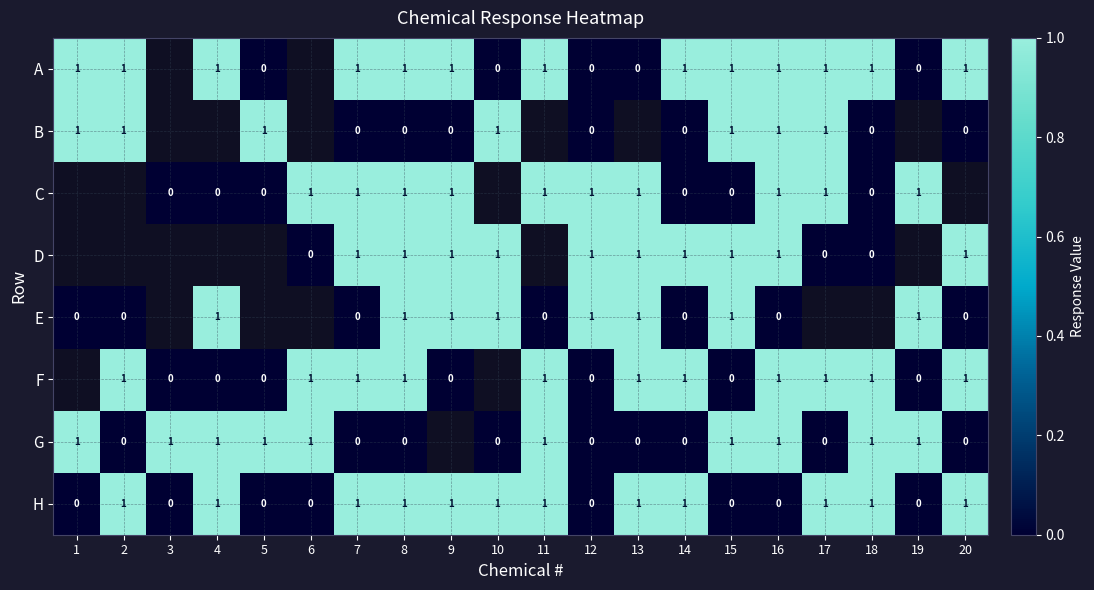

What is the spread (max minus min) of values at 2?

1.0